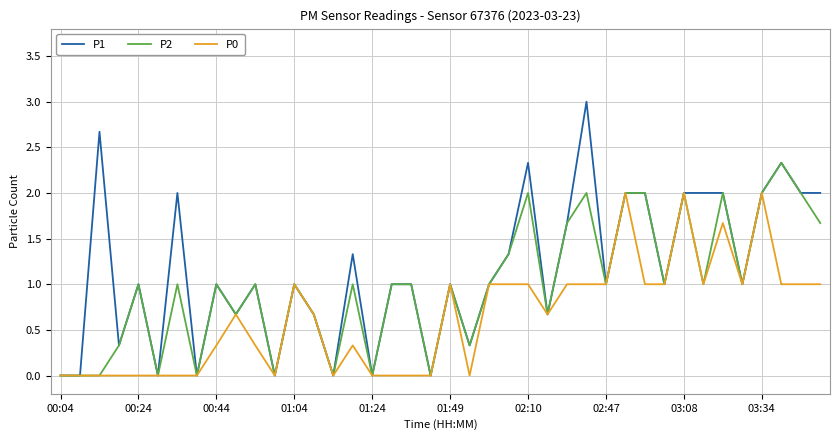

How many lines are shown in the chart?

3